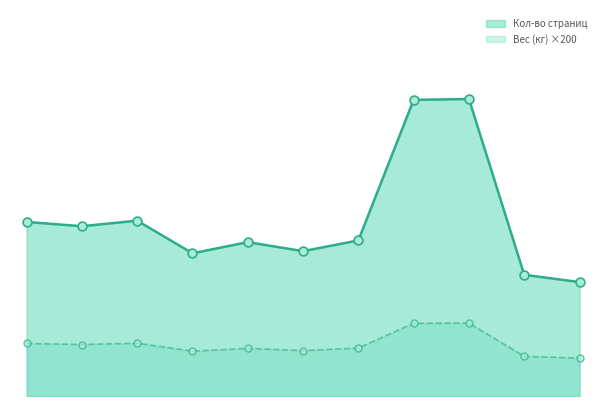

At how many categories does at least one series exceed 293?

9